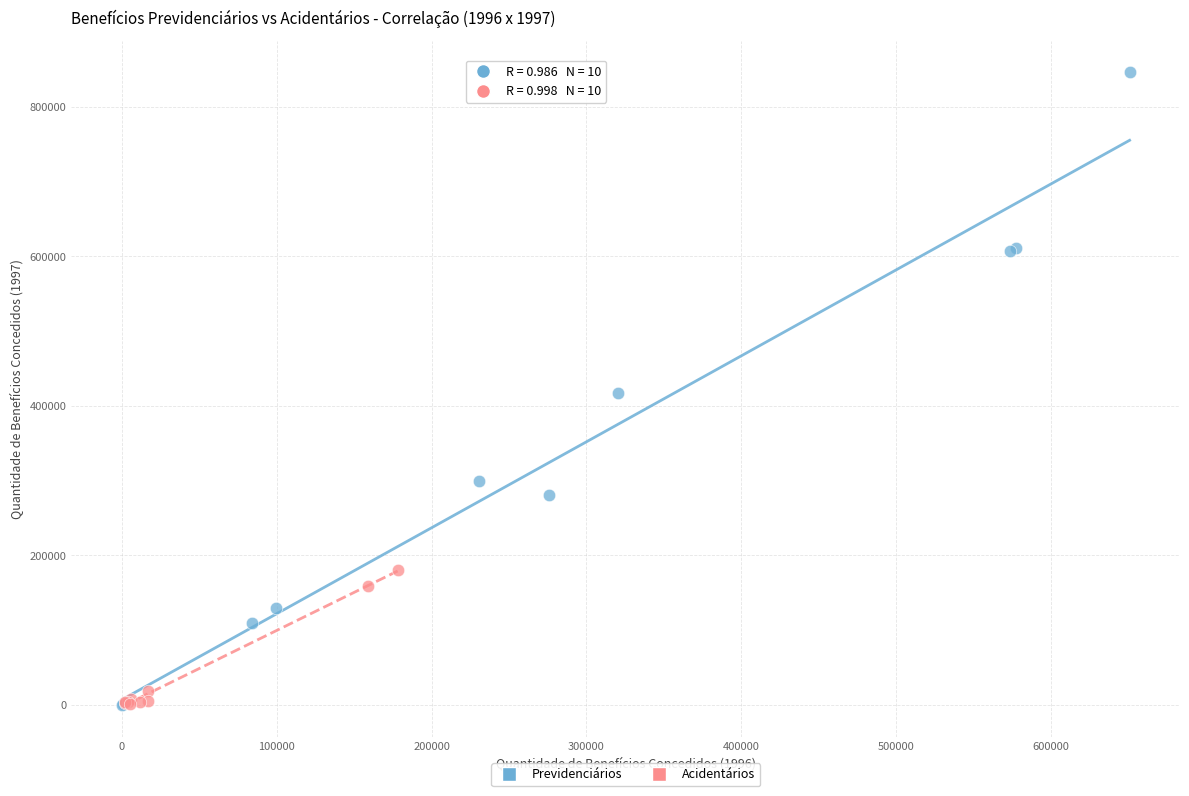

Which series contains the highest Y value?

Previdenciários